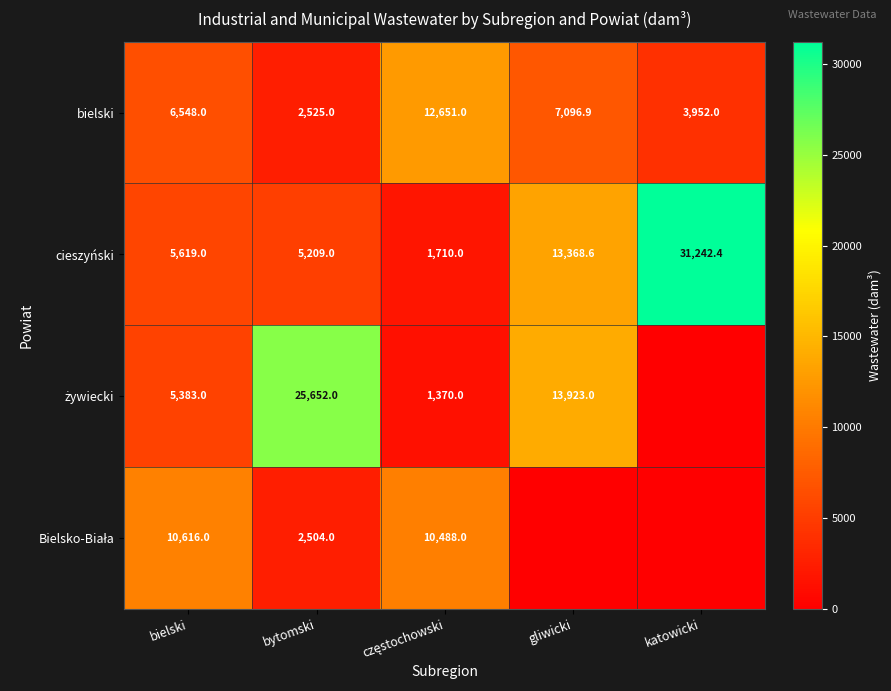

At which category is the sum across all series the highest?

bytomski